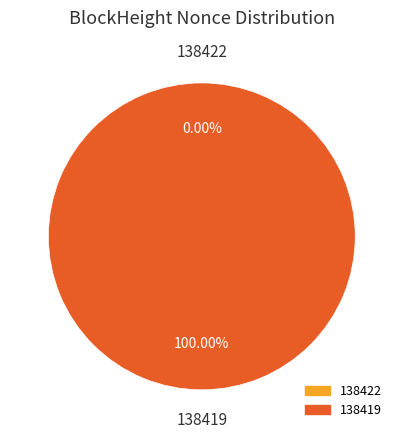

Count the number of slices in the pie.

2